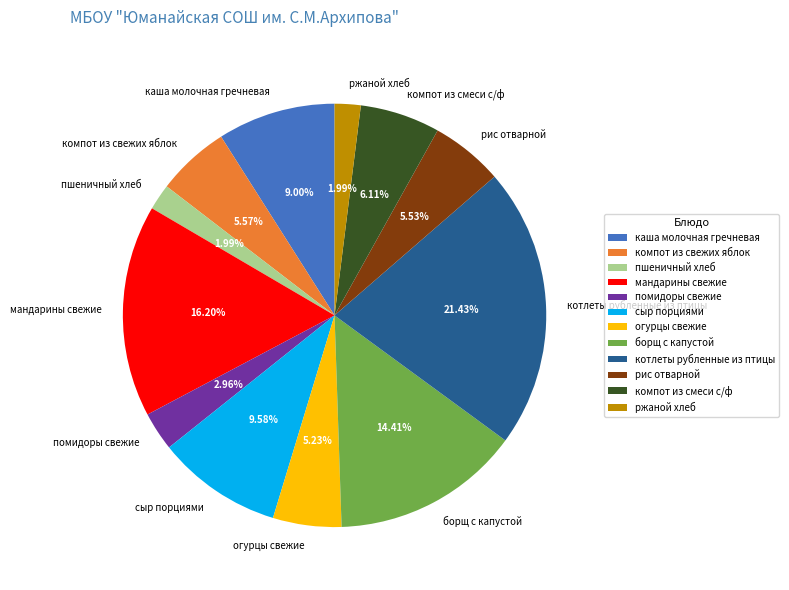

True or false: мандарины свежие accounts for 16% of the total.

True